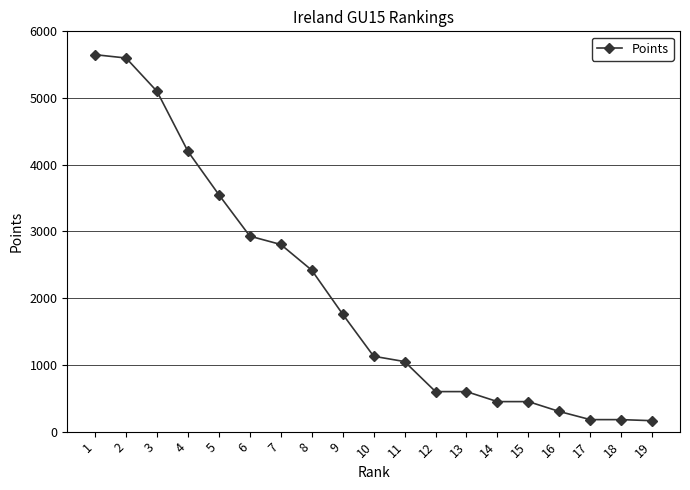

Is it true that the value at 14 is 683?

False